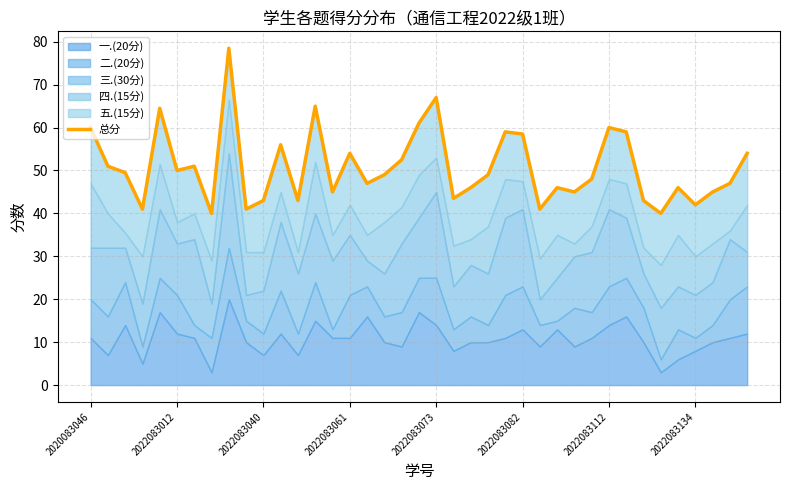

True or false: the data shows 107.2 at 2022083073.

False